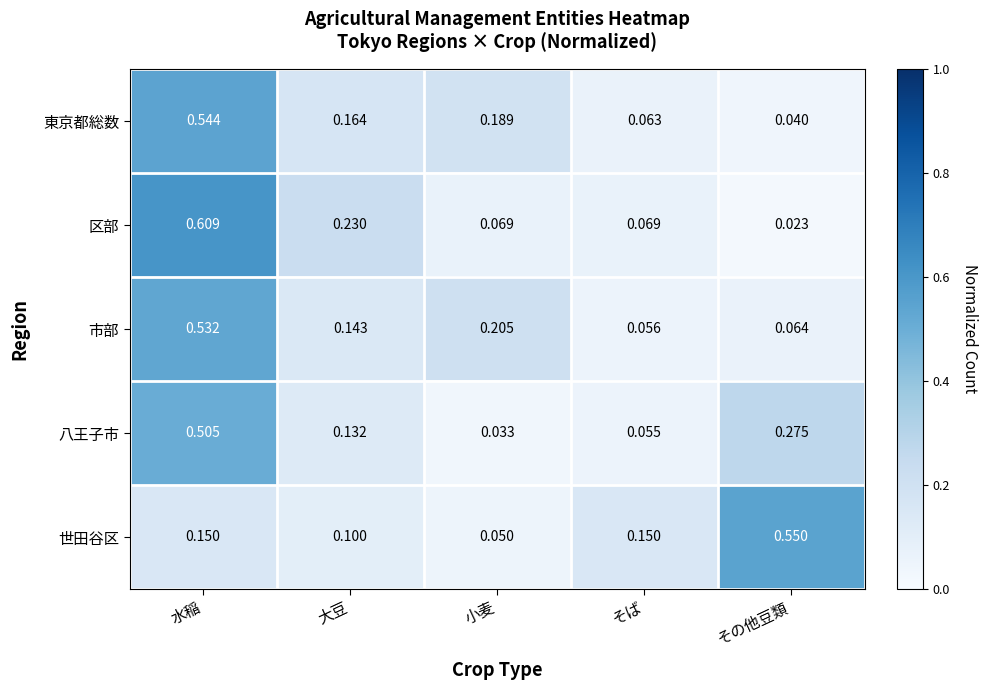

Which series has the widest spread of values?

区部